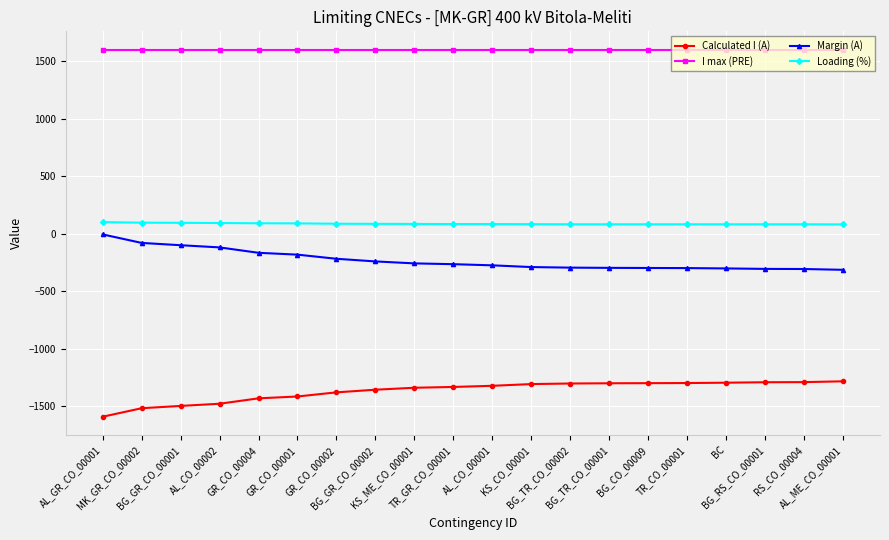

What is the average value of the Calculated I (A) series?

-1368